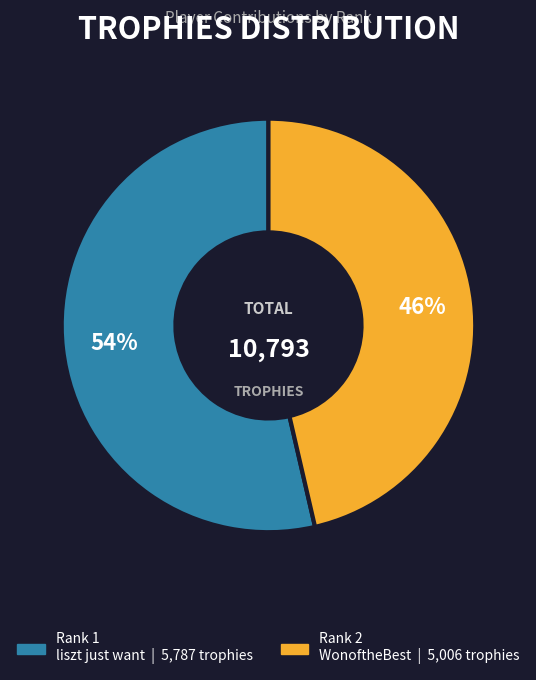

To the nearest percent, what is the average slice percentage?

50%